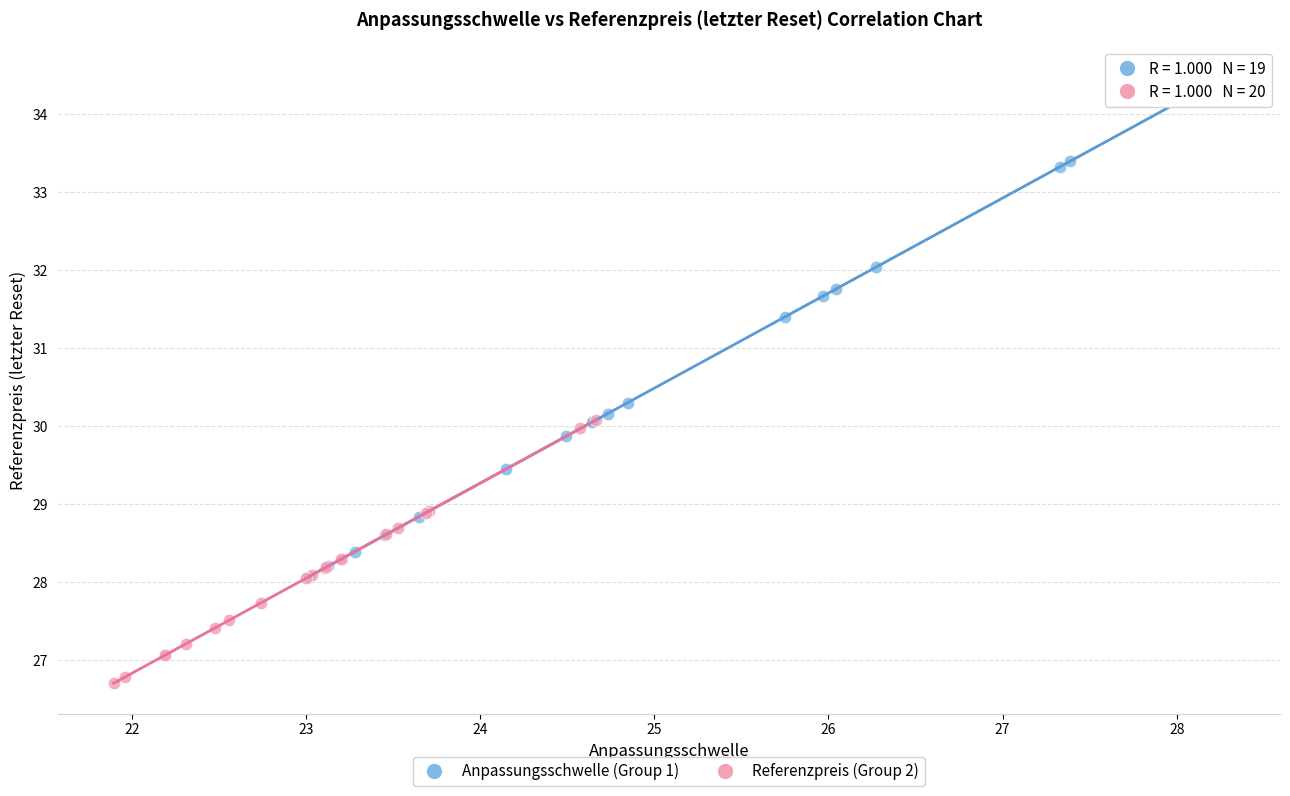

Which series contains the lowest Y value?

Referenzpreis (Group 2)